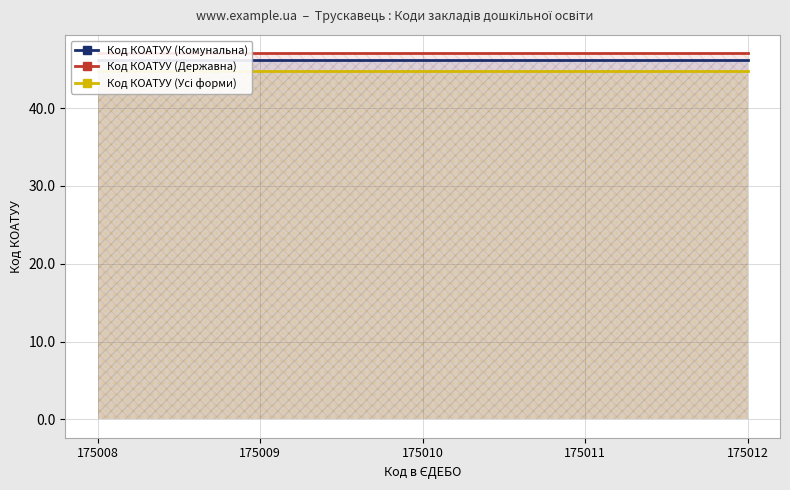

Read the Код КОАТУУ (Комунальна) value at 175009.

46.1